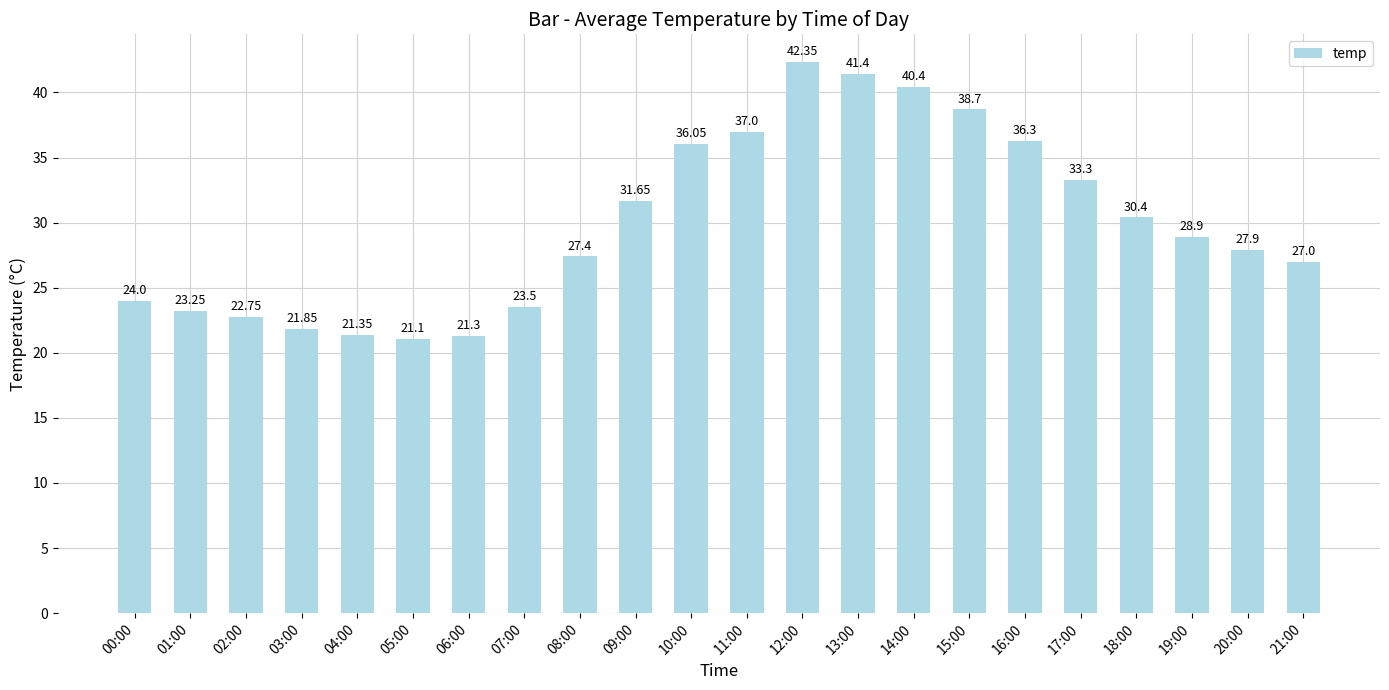

What is the maximum value shown in the chart?

42.4